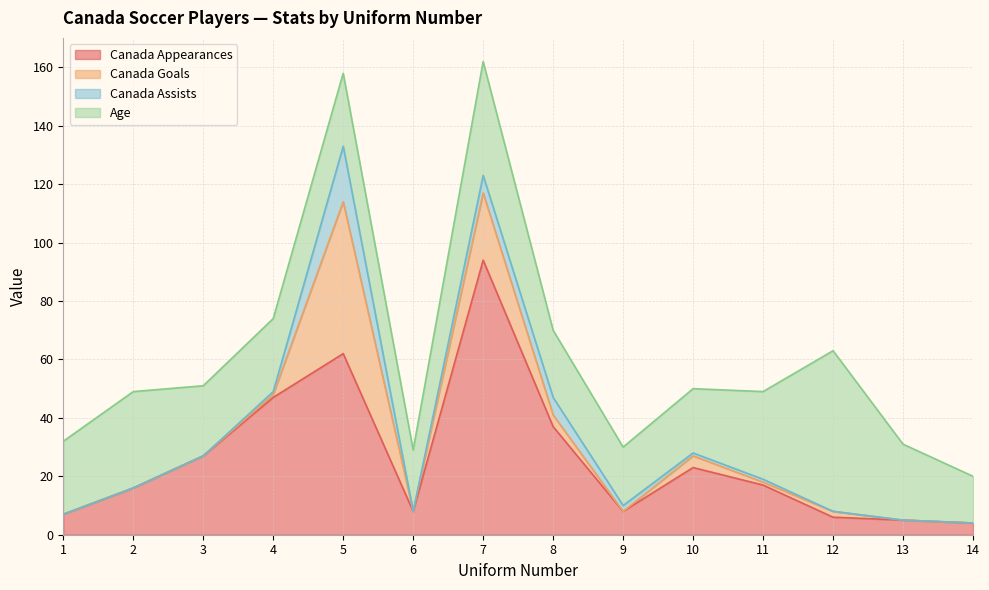

At which category does Canada Goals reach its first local valley?

6